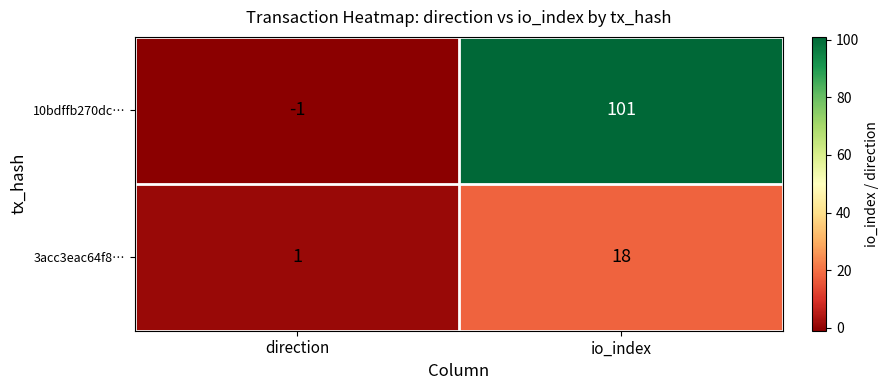

At which category is the sum across all series the highest?

io_index